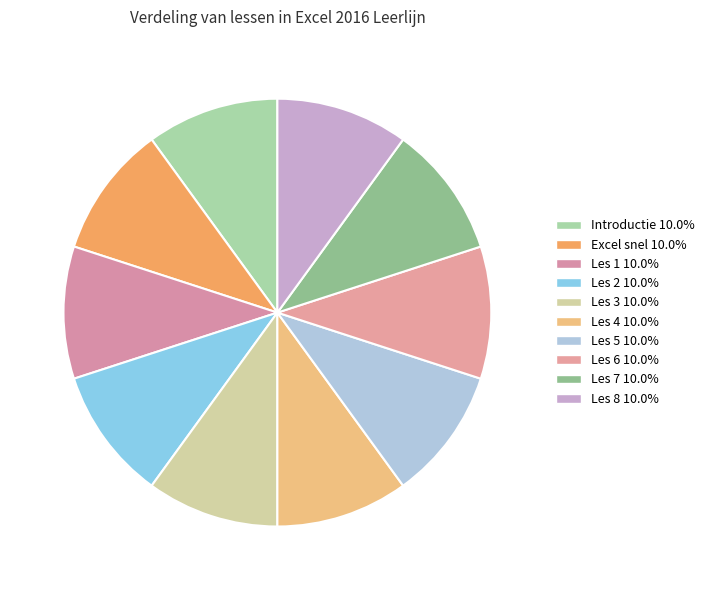

To the nearest percent, what is the combined percentage of Les 6 and Excel snel?

20%